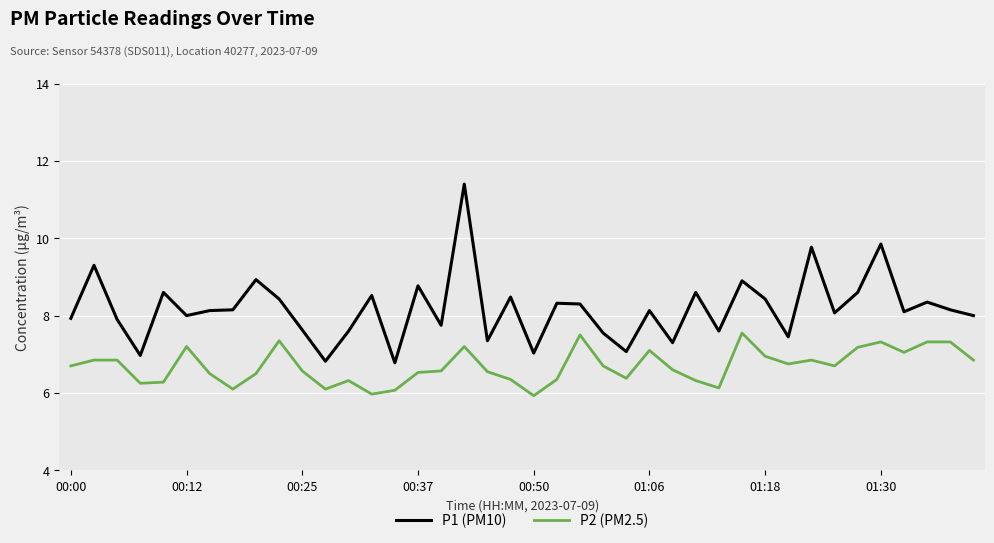

What is the difference between the maximum and minimum values in the P2 (PM2.5) series?

1.6